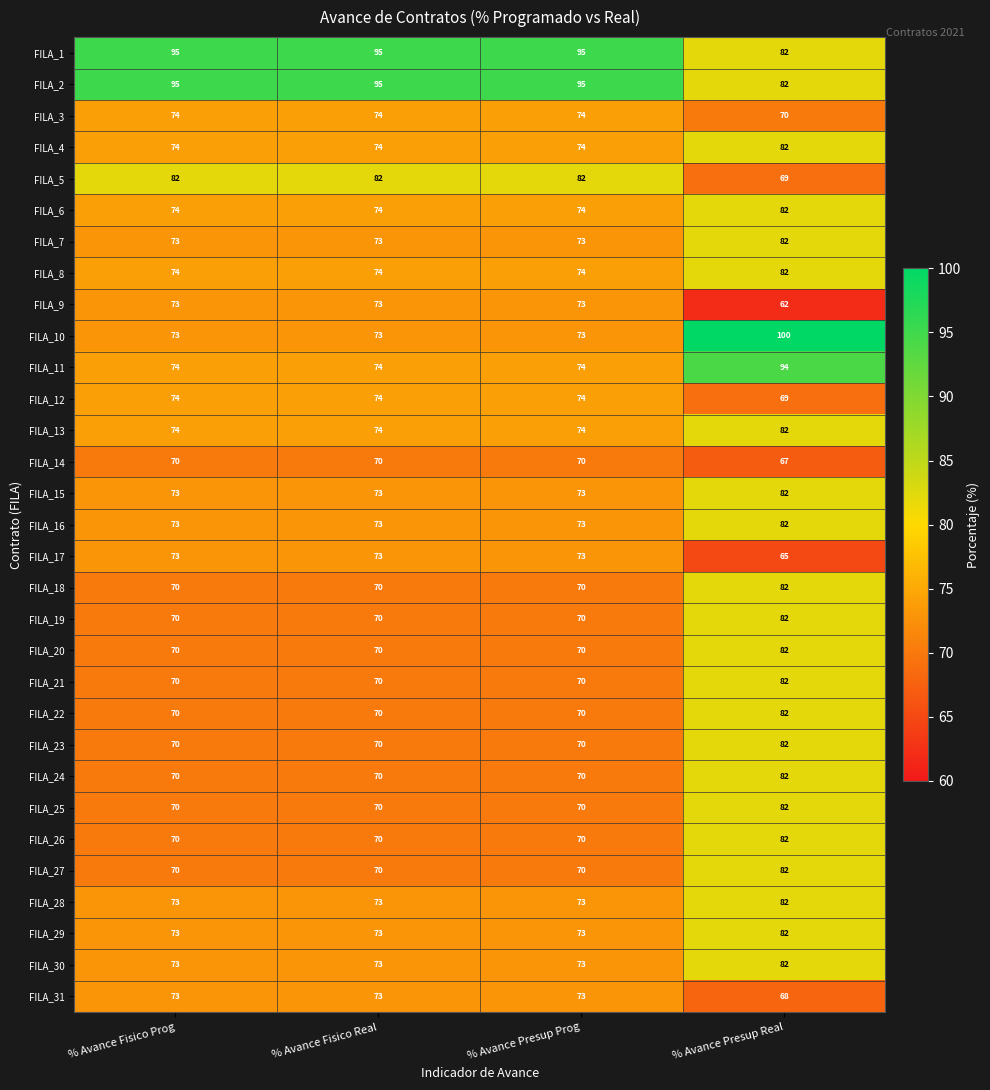

What is the total value across all series at % Avance Presup Prog?

2290